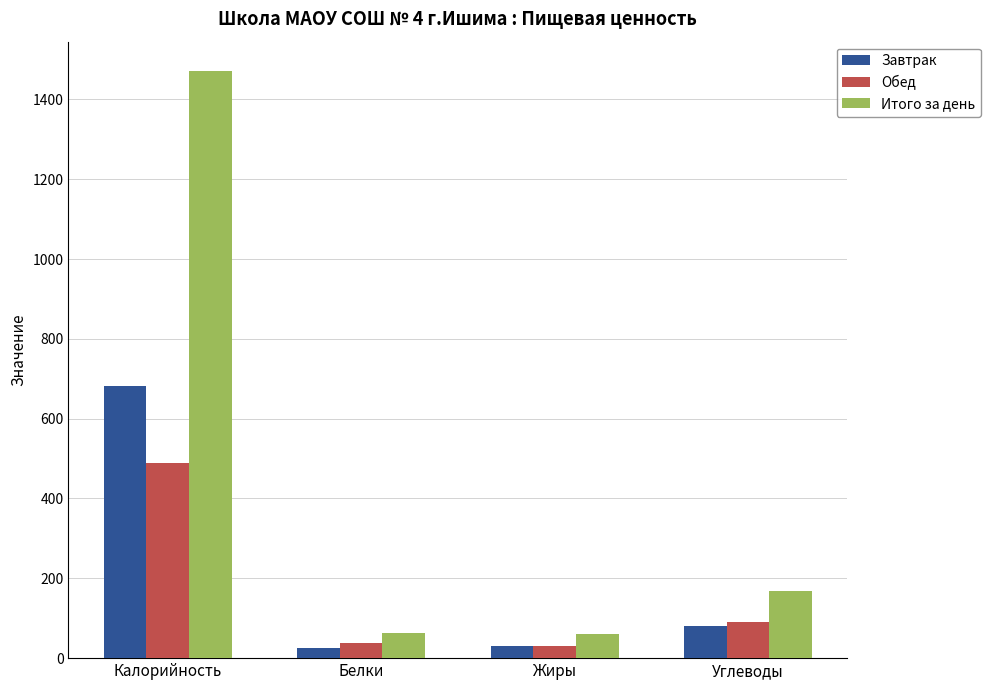

The Завтрак series shows 681.6 at Калорийность. True or false?

True